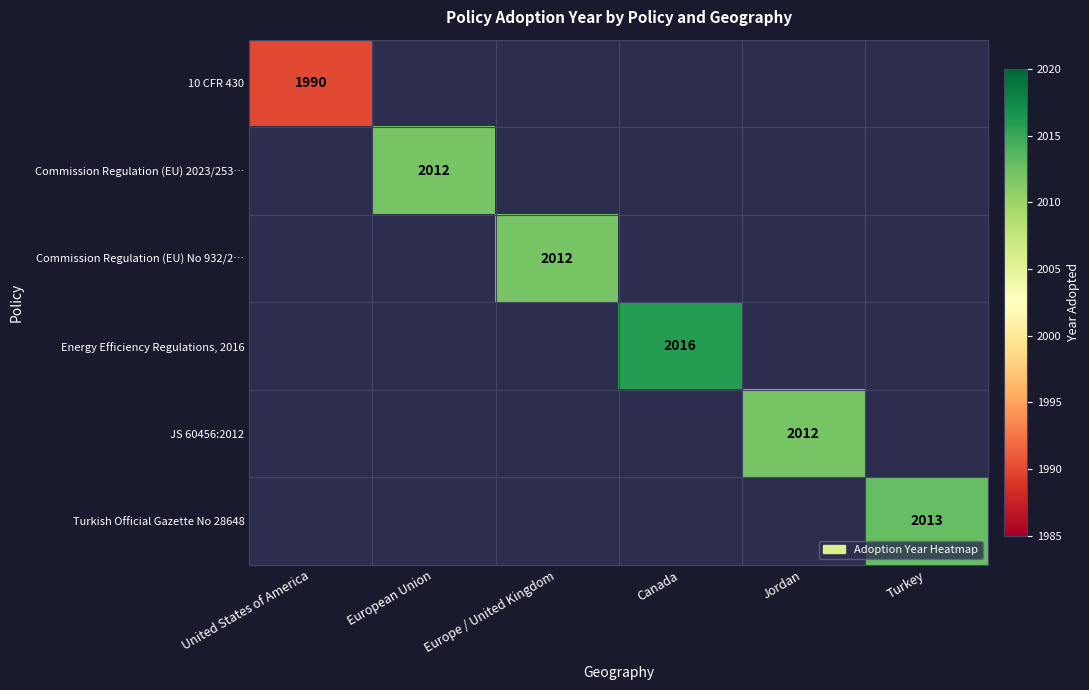

At how many categories does at least one series exceed 104?

6